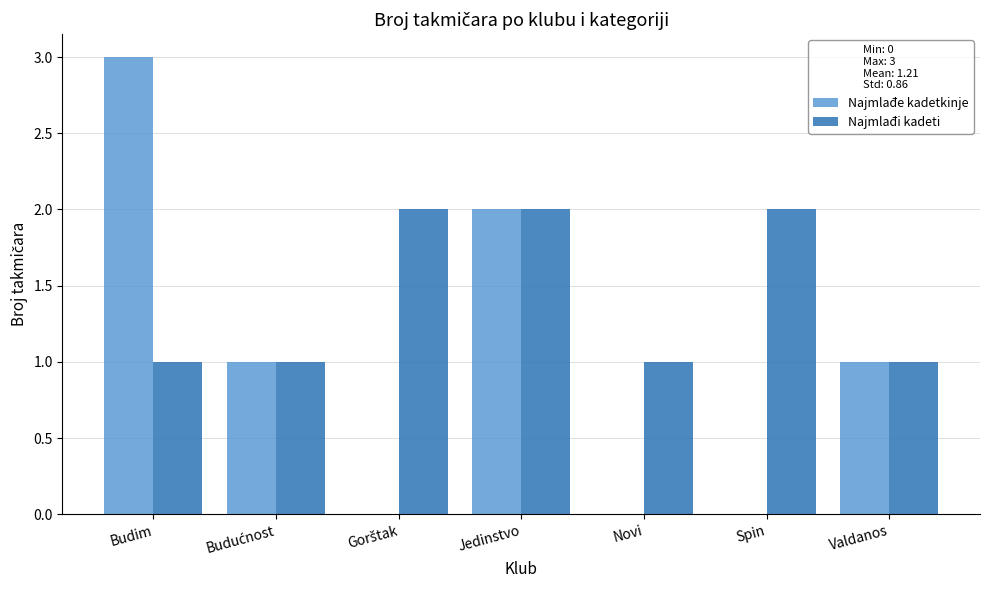

At which label does Najmlađe kadetkinje reach its peak?

Budim